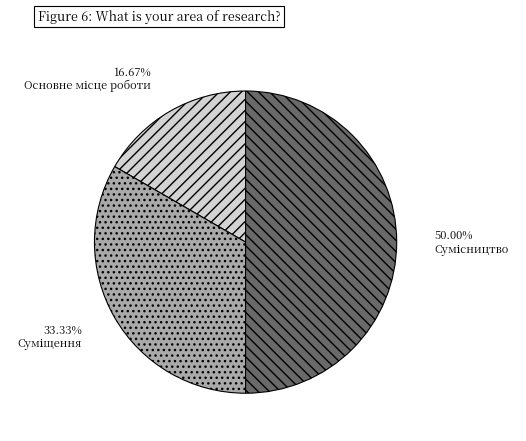

How many slices are in this pie chart?

3